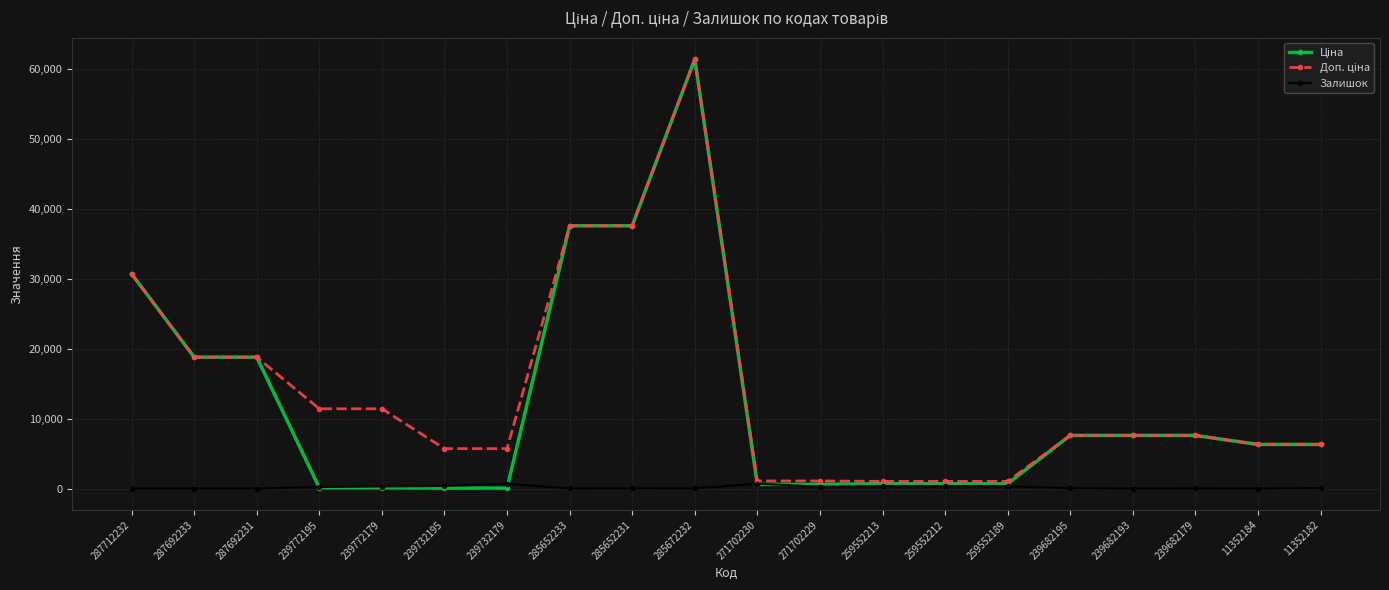

At how many categories does at least one series exceed 16469?

6